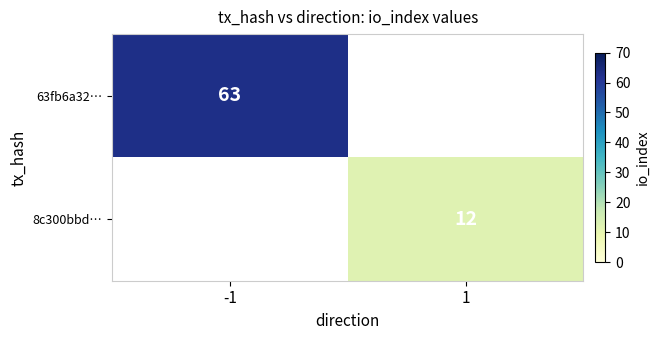

Is the value of 63fb6a32… at -1 greater than the value of 8c300bbd… at 1?

Yes